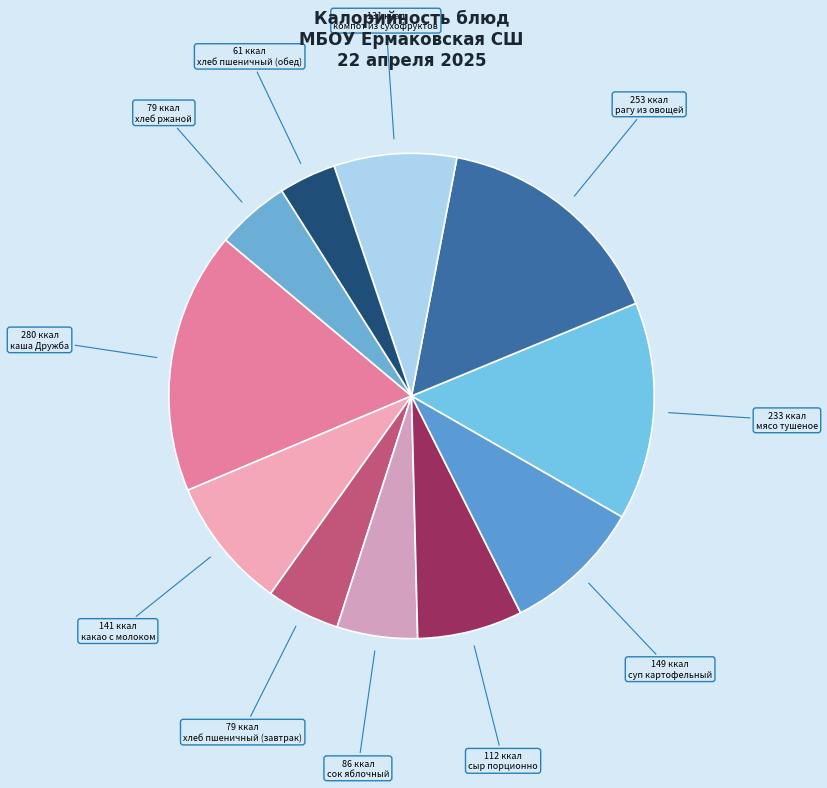

How many slices are in this pie chart?

11